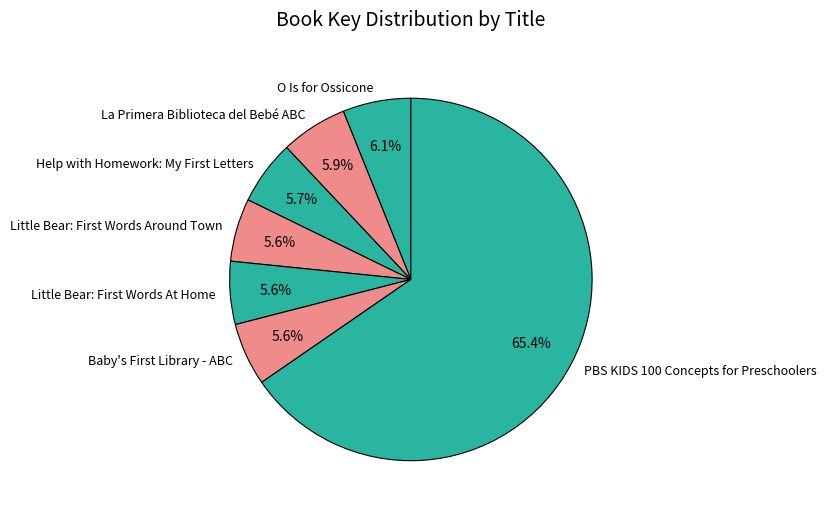

Is there any slice that represents more than half of the pie?

Yes